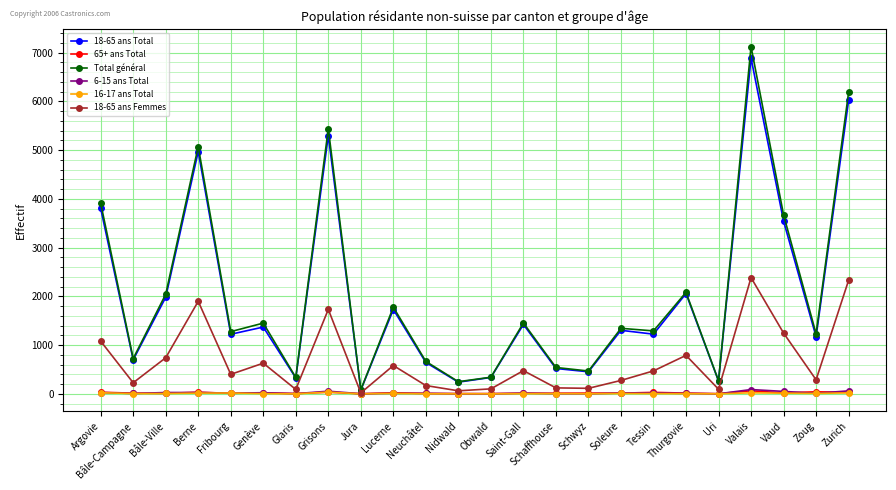

Which series has the widest spread of values?

Total général